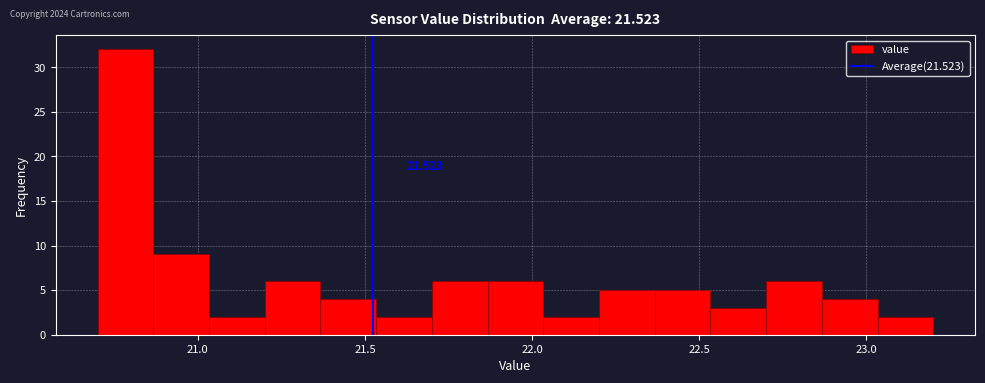

Read against the x-axis, roughly where is the centre of the tallest bar?

20.80